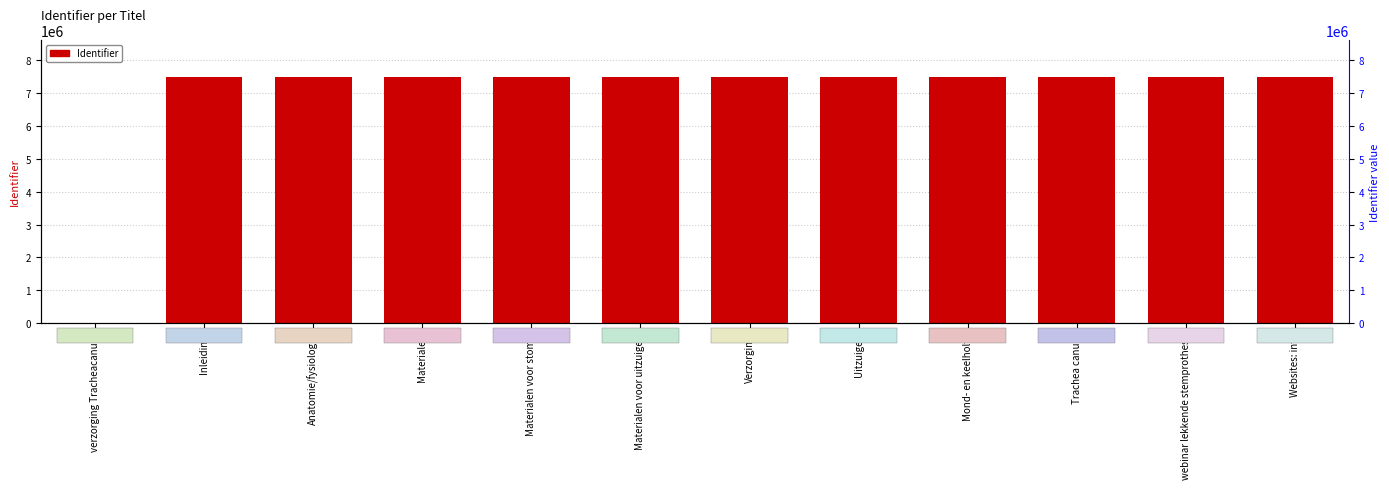

What is the label of the 3rd bar from the left?

Anatomie/fysiologie